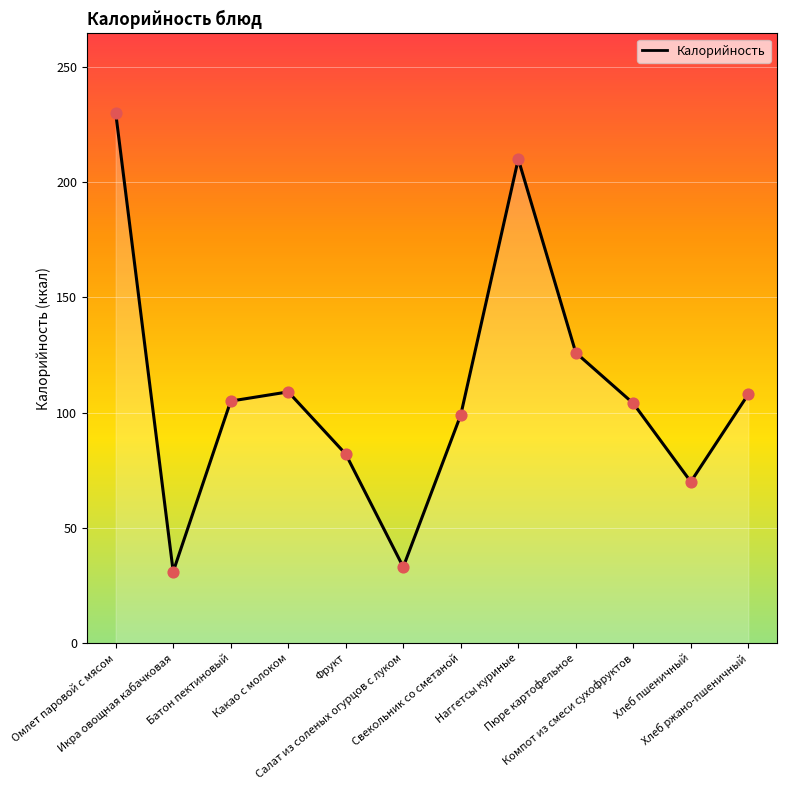

What is the change in value from Омлет паровой с мясом to Фрукт?

-148